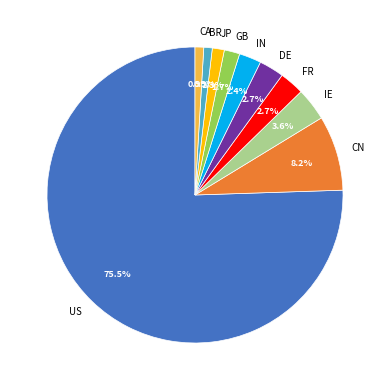

Is it true that CA is 11% of the pie?

False